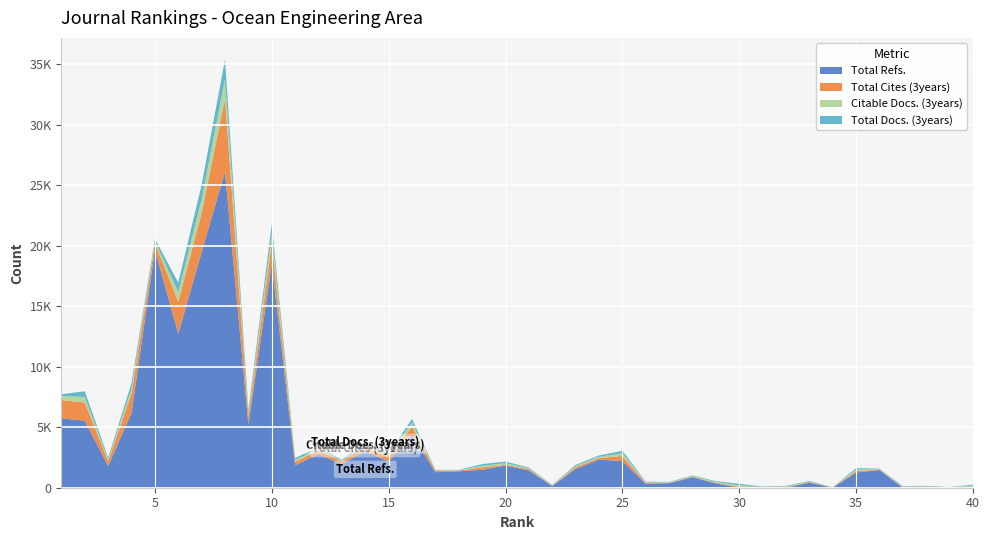

Reading right to left, transcribe all the data shown in this chart.

Total Refs.: 40=0	39=0	38=0	37=0	36=1463	35=1261	34=0	33=419	32=0	31=0	30=0	29=361	28=867	27=372	26=326	25=2202	24=2327	23=1551	22=133	21=1428	20=1836	19=1483	18=1362	17=1283	16=4444	15=2154	14=3034	13=1956	12=2768	11=1863	10=18506	9=5240	8=26135	7=19479	6=12734	5=19663	4=6179	3=1801	2=5538	1=5748
Total Cites (3years): 40=80	39=17	38=51	37=42	36=28	35=113	34=13	33=46	32=48	31=20	30=74	29=40	28=50	27=24	26=65	25=421	24=127	23=146	22=32	21=101	20=63	19=199	18=54	17=106	16=623	15=373	14=409	13=203	12=328	11=263	10=1698	9=675	8=6037	7=3218	6=2654	5=564	4=1618	3=398	2=1511	1=1498
Citable Docs. (3years): 40=82	39=18	38=53	37=45	36=42	35=122	34=15	33=49	32=54	31=39	30=126	29=70	28=50	27=40	26=55	25=214	24=107	23=97	22=34	21=67	20=134	19=134	18=29	17=43	16=317	15=154	14=190	13=66	12=138	11=165	10=749	9=279	8=1626	7=1177	6=782	5=178	4=427	3=142	2=460	1=351
Total Docs. (3years): 40=82	39=18	38=53	37=45	36=42	35=122	34=15	33=49	32=54	31=39	30=126	29=70	28=50	27=40	26=55	25=214	24=107	23=97	22=34	21=67	20=134	19=134	18=29	17=43	16=317	15=154	14=190	13=66	12=138	11=165	10=838	9=280	8=1629	7=1188	6=789	5=188	4=437	3=144	2=465	1=136